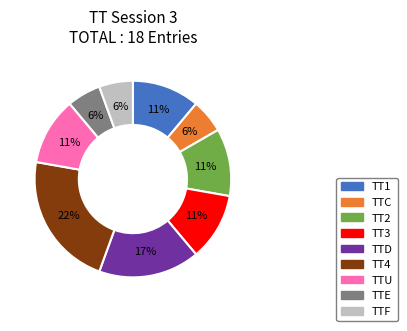

Is the sum of TTC and TT2 greater than half?

No